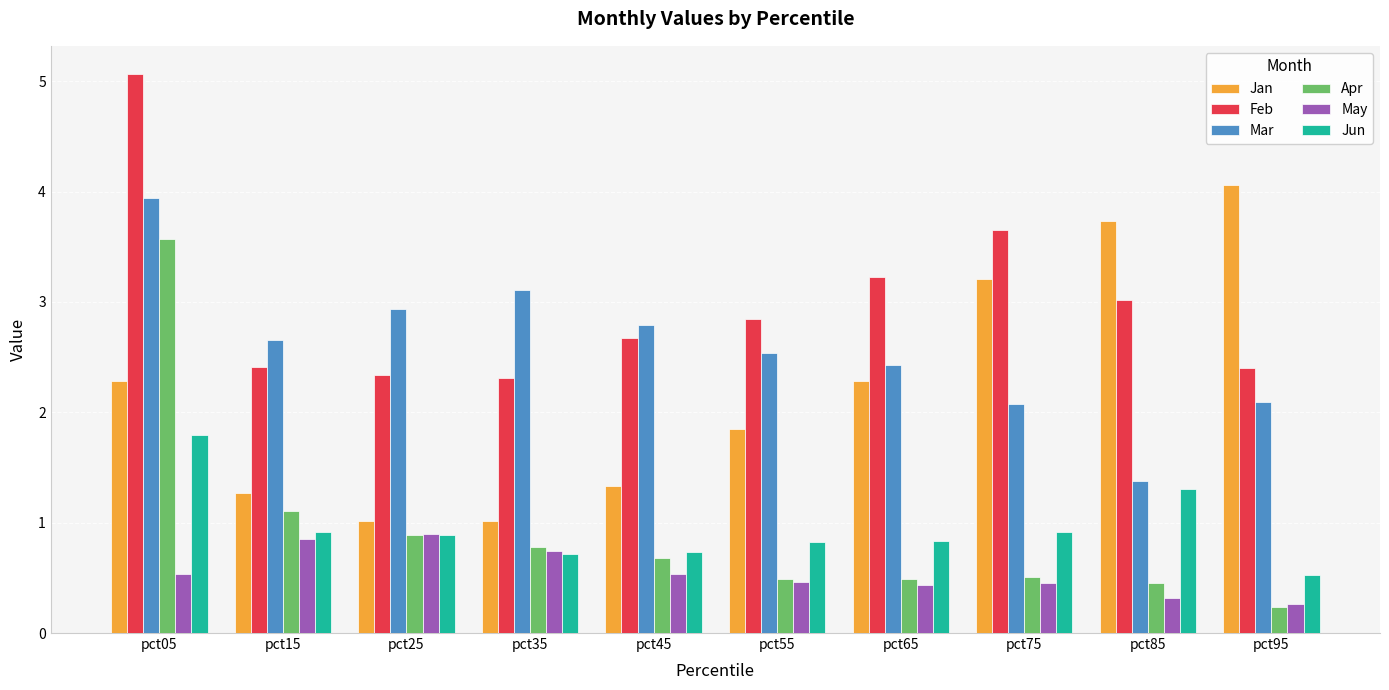

Rank the series at pct05 from lowest to highest value.

May, Jun, Jan, Apr, Mar, Feb